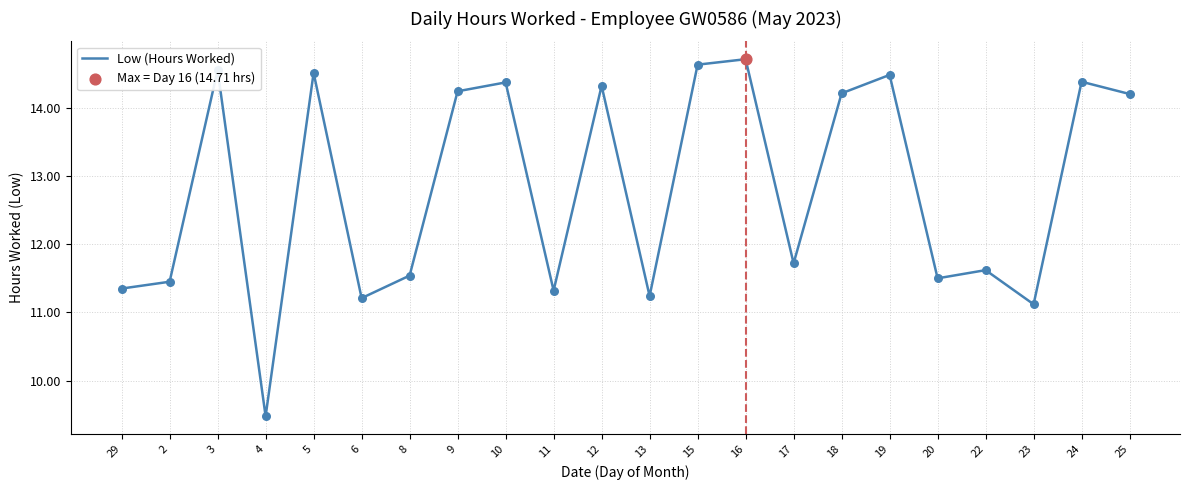

What is the change in value from 10 to 15?

+0.3